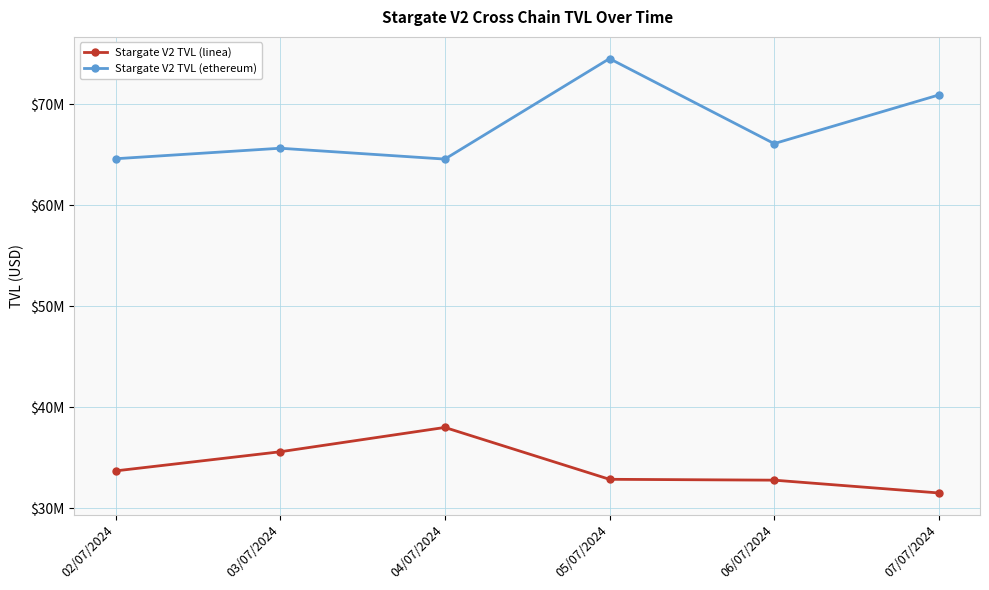

Rank the series at 03/07/2024 from lowest to highest value.

Stargate V2 TVL (linea), Stargate V2 TVL (ethereum)